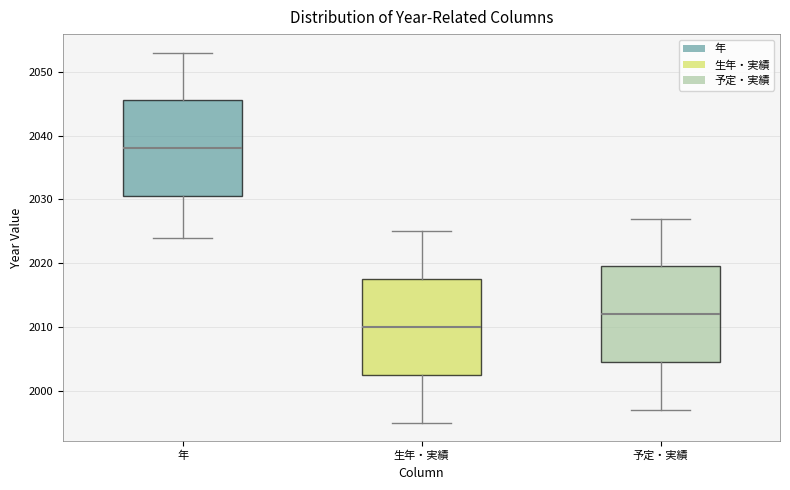

Reading left to right, transcribe this box plot: for each box, give where its median line is, the range the box spans, and where its two whiskers end, as read against the y-axis. The values are not printed on the chart, so give them approximately, as read against the axis.

年: median 2038, box 2031 to 2046, whiskers 2024 to 2053
生年・実績: median 2010, box 2003 to 2018, whiskers 1995 to 2025
予定・実績: median 2012, box 2005 to 2020, whiskers 1997 to 2027